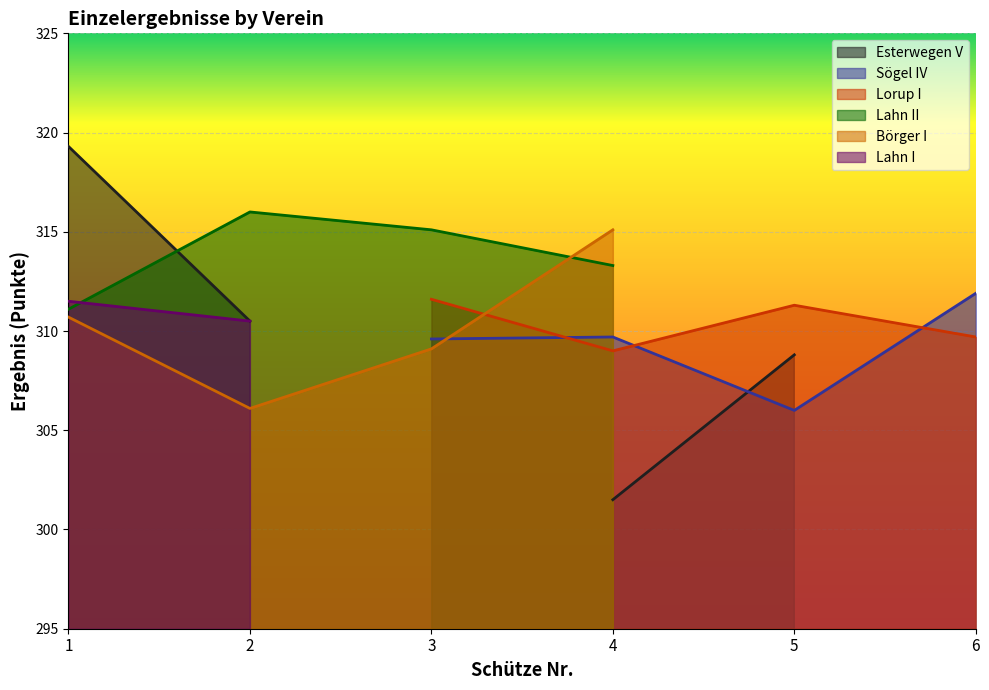

What is the sum of the Börger I values at 6 and 4?

315.1